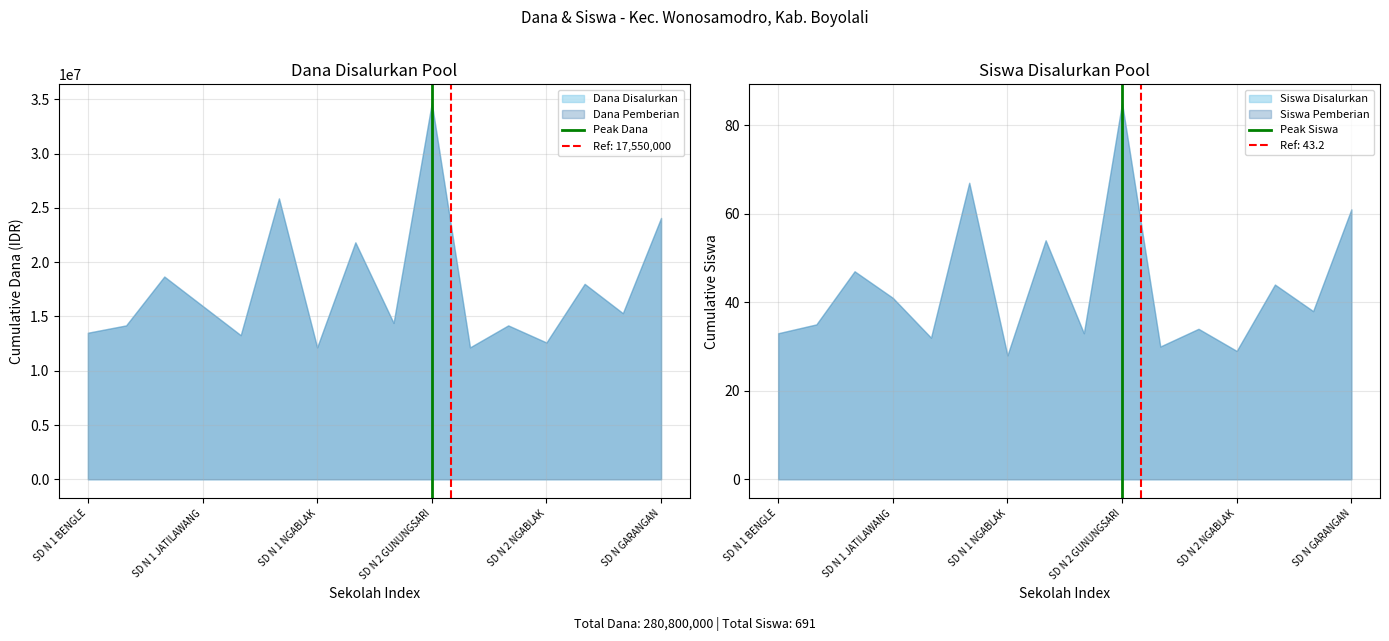

Read the Peak Siswa value at SD N 2 GUNUNGSARI.

1